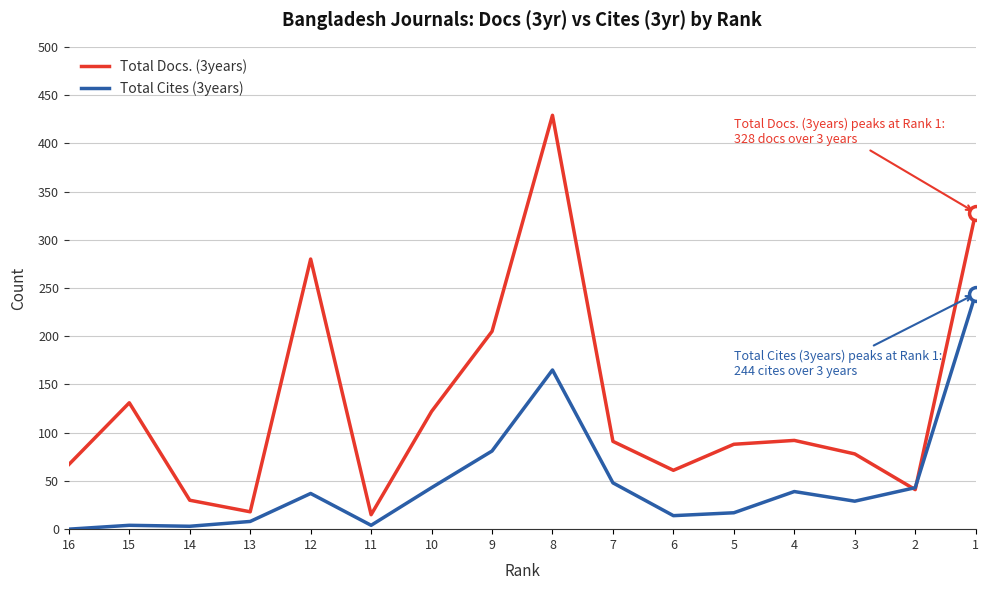

What is the sum of all Total Cites (3years) values?

779